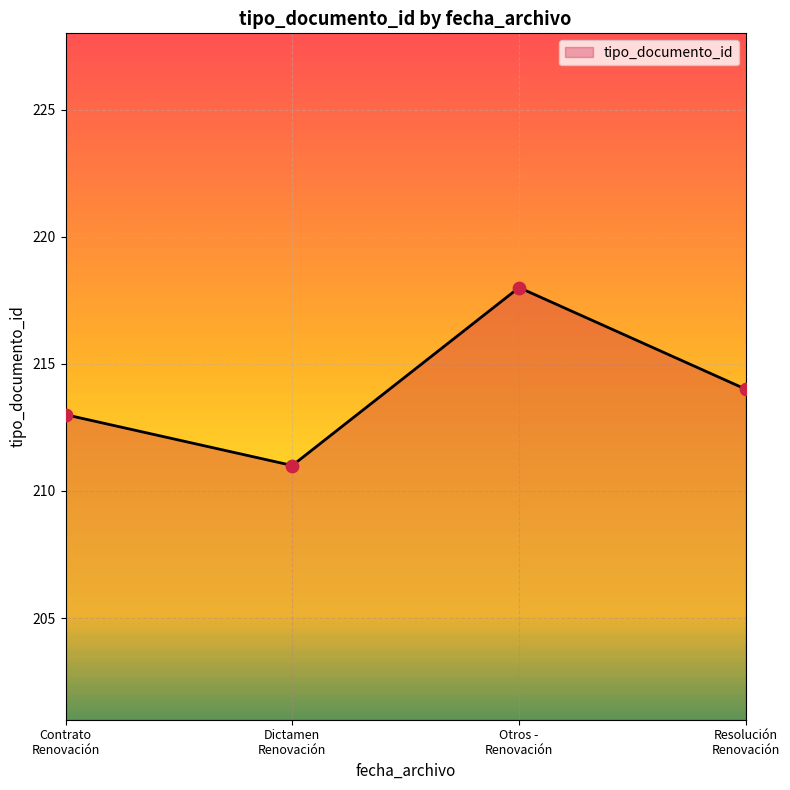

What is the sum of all values?

856